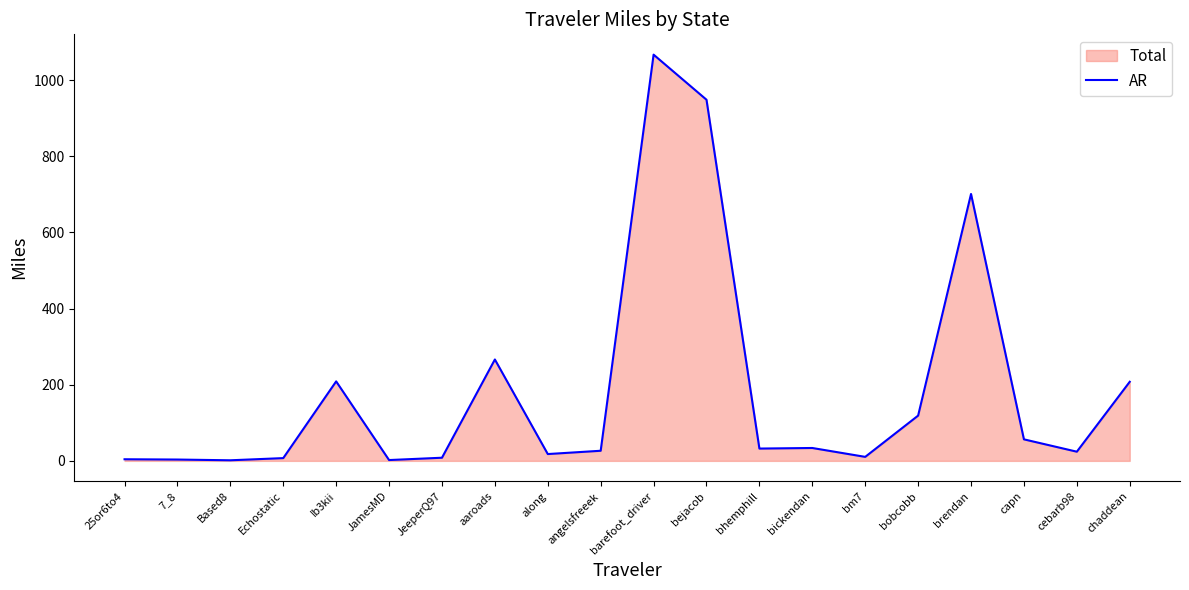

How many points are higher than both their immediate neighbors (excluding endpoints)?

5